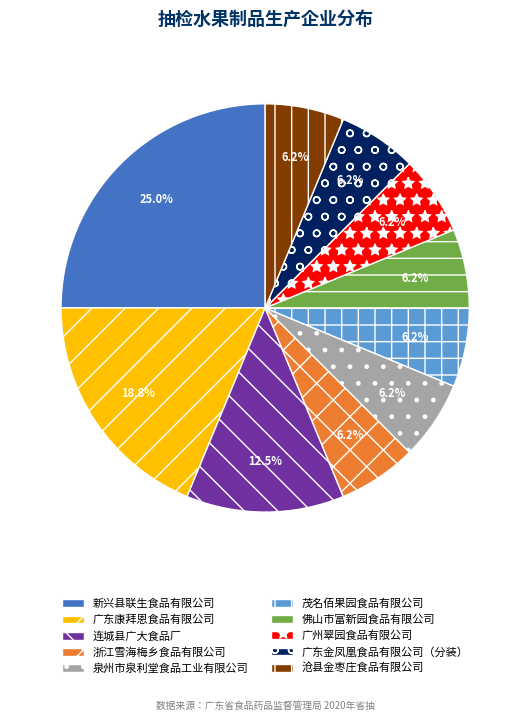

Approximately how many times larger is the value at 新兴县联生食品有限公司 compared to 泉州市泉利堂食品工业有限公司?

4.0